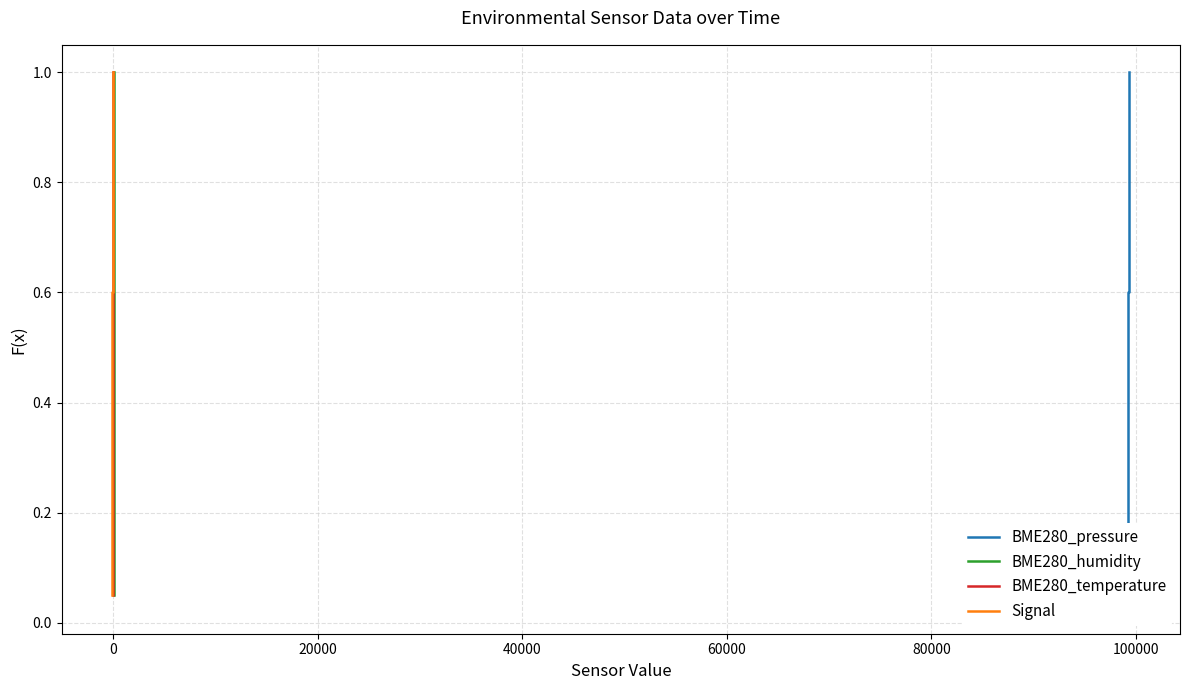

The BME280_humidity series shows 1.3 at 16. True or false?

False